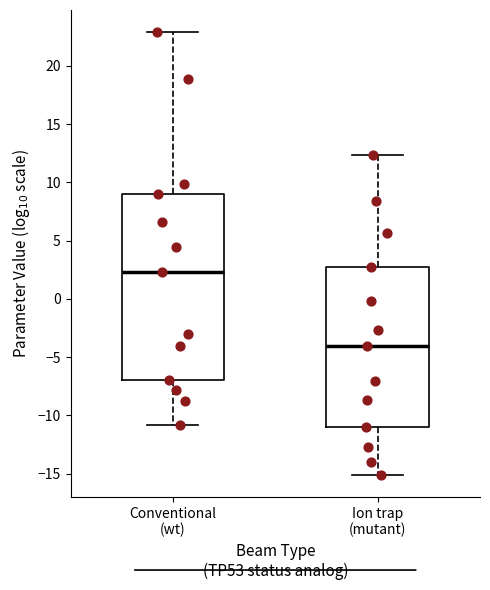

Reading left to right, read every box against the y-axis: the position of its median line, the range the box covers, and the ends of its whiskers. The values are not printed on the chart, so give them approximately, as read against the axis.

Conventional (wt): median 2.5, box -7.0 to 9.0, whiskers -11.0 to 23.0
Ion trap (mutant): median -4.0, box -11.0 to 2.5, whiskers -15.0 to 12.5